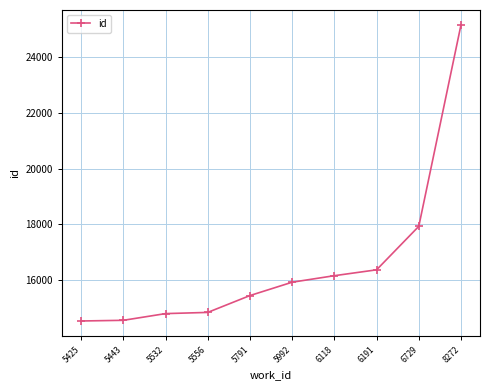

What is the difference between the maximum and second lowest values?

10615